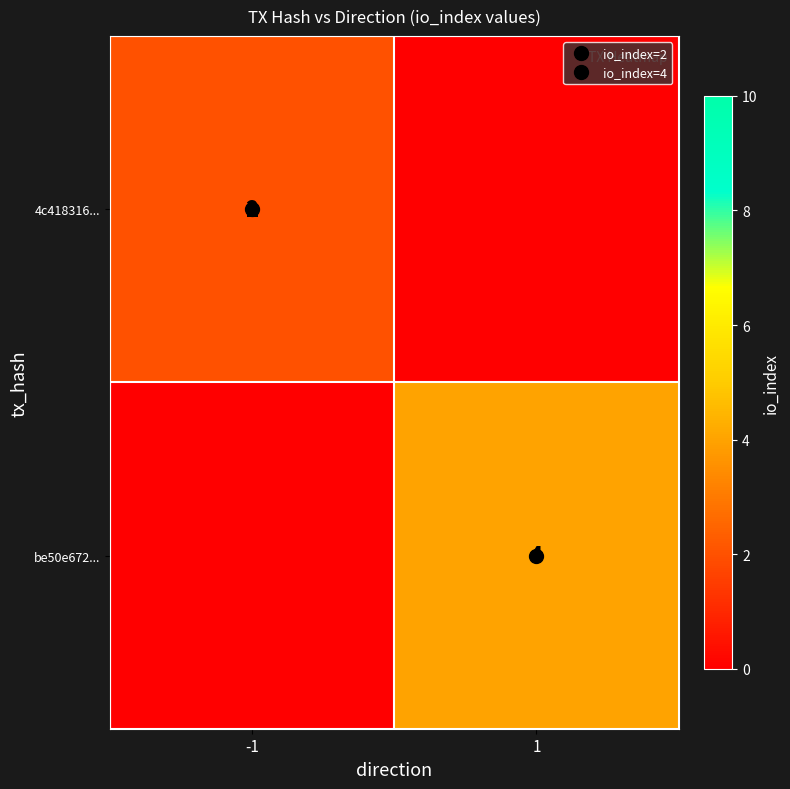

At how many categories does at least one series exceed 2?

1